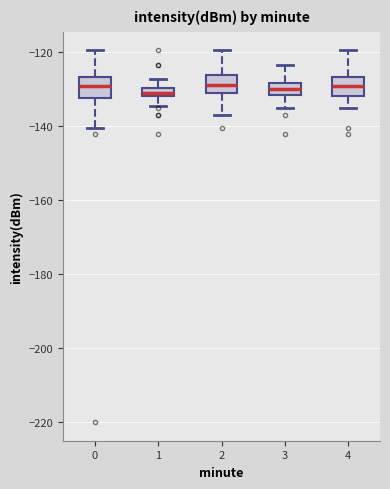

Where does the lower whisker of the box at x = 0 end on the y-axis? The values are not printed on the chart, so give them approximately, as read against the axis.

-140